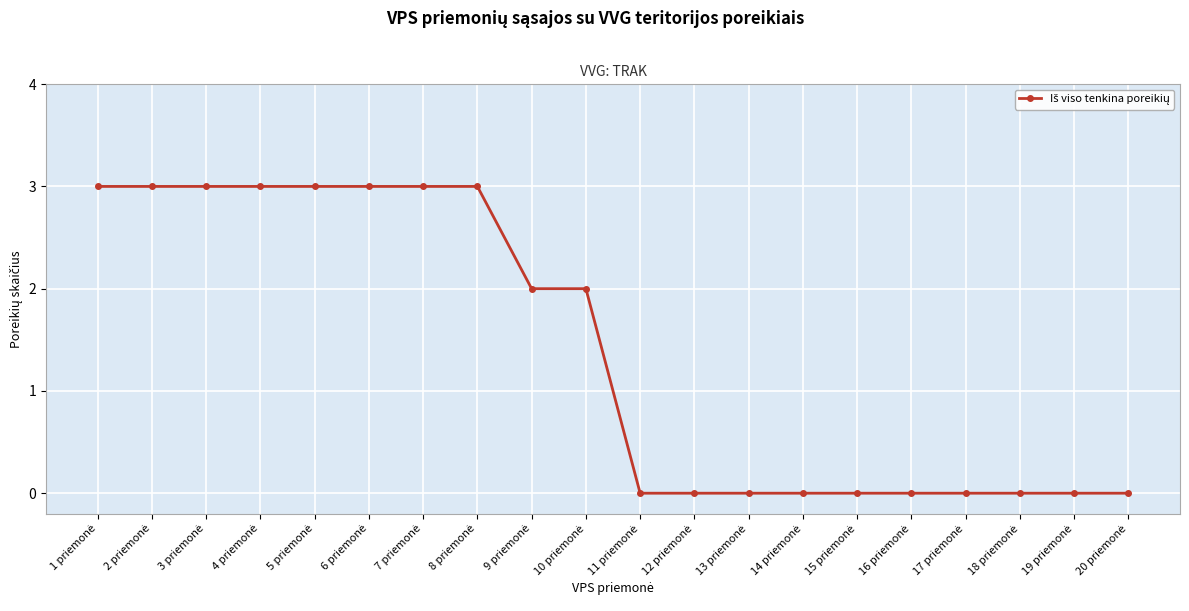

What is the value of the 9th point from the left?

2